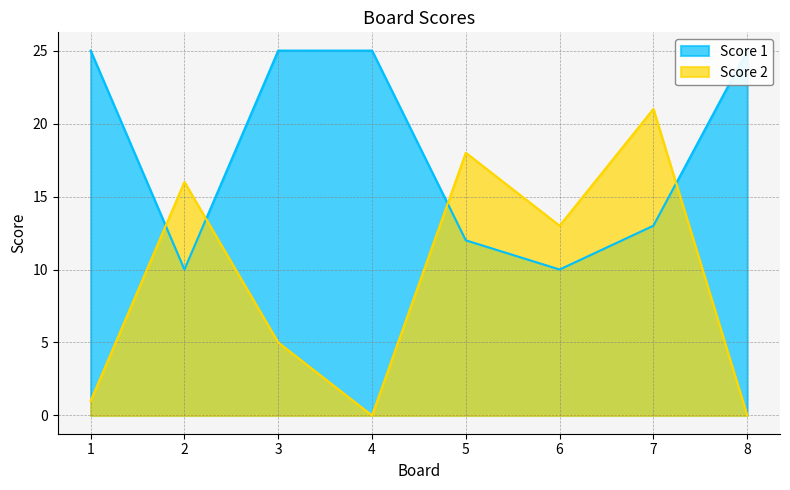

Does the chart display data point markers on the line(s)?

No